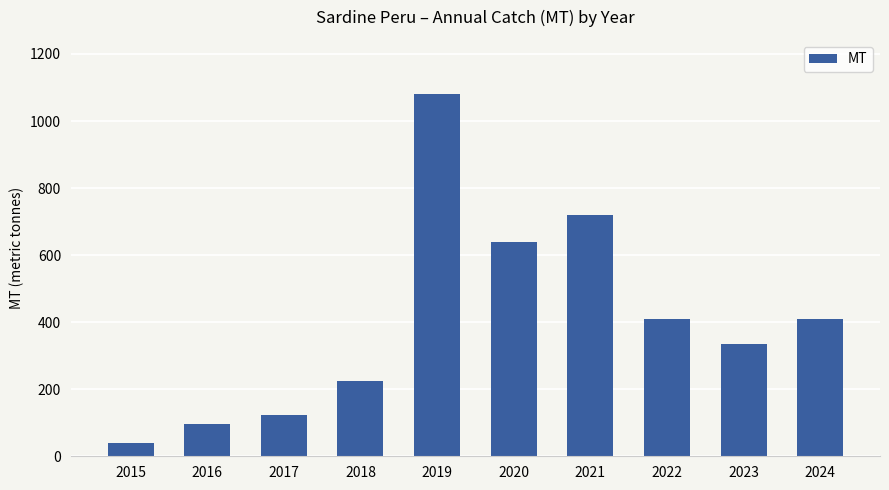

At which label does the data first exceed 408?

2019